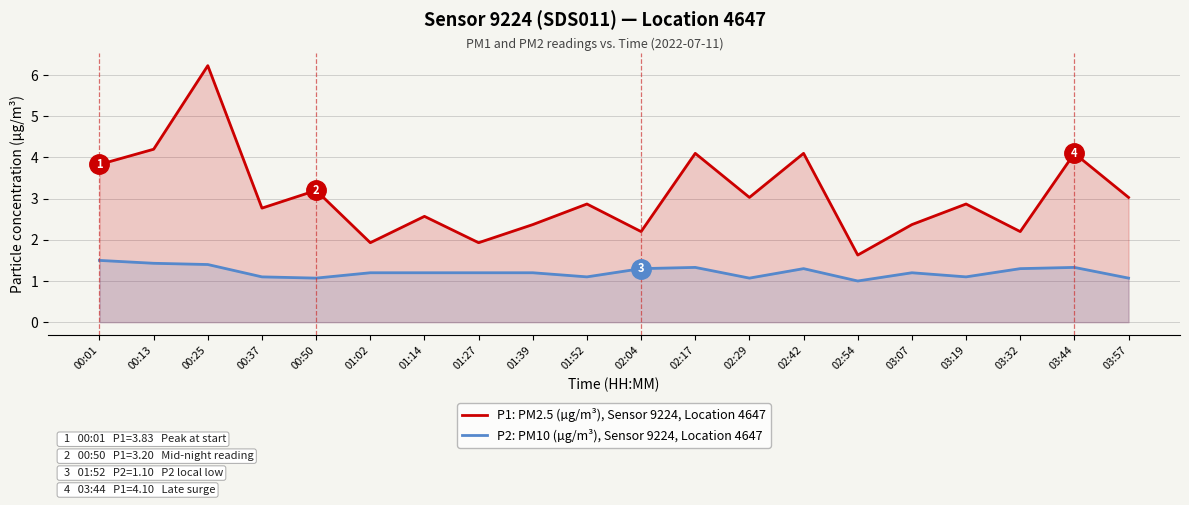

What is the difference between the highest and lowest values at 00:13?

2.8